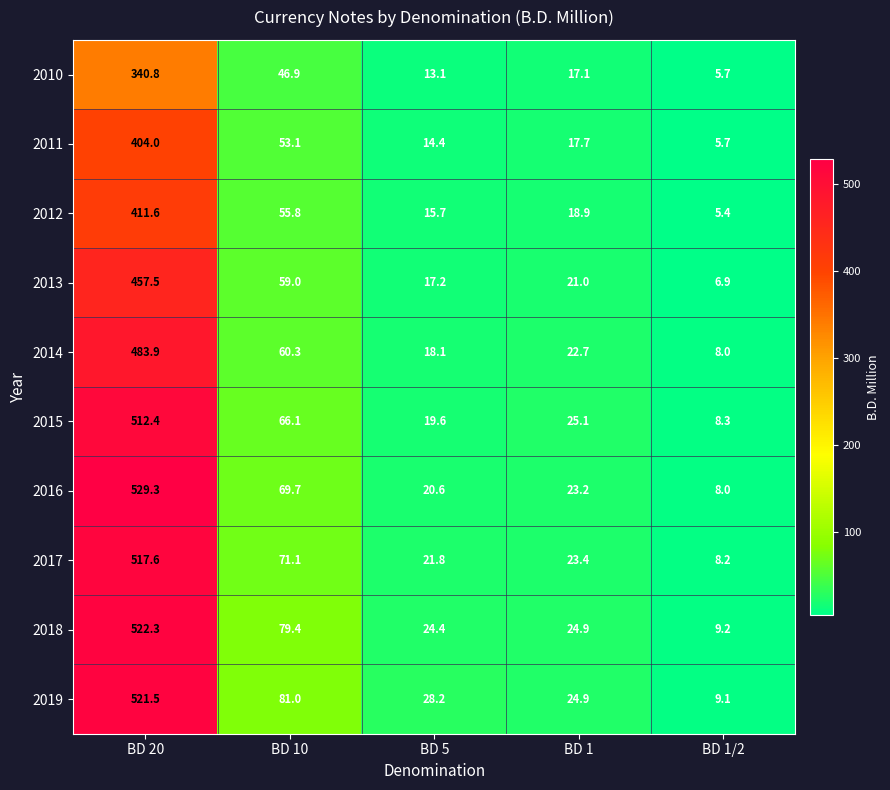

What is the average value of the 2013 series?

112.3